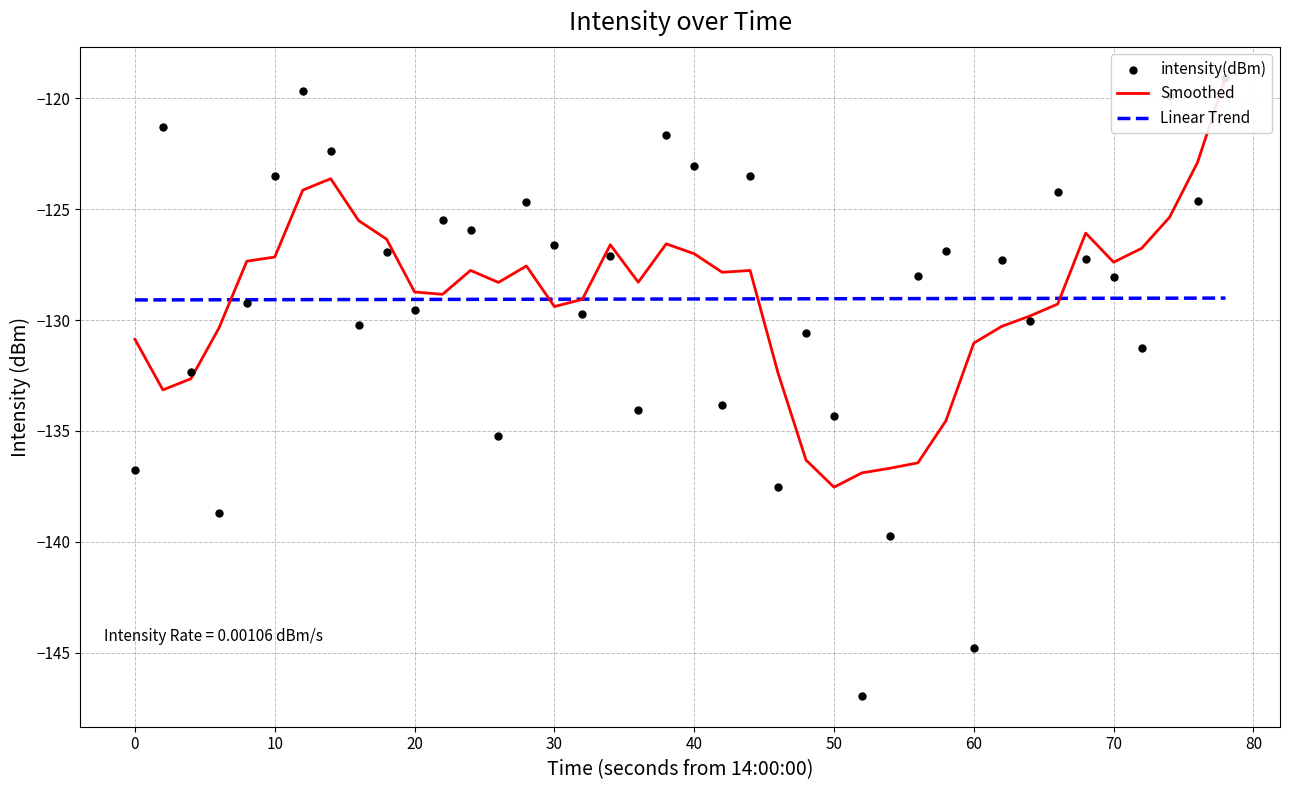

Which series has the largest Y range (max minus min)?

intensity(dBm)